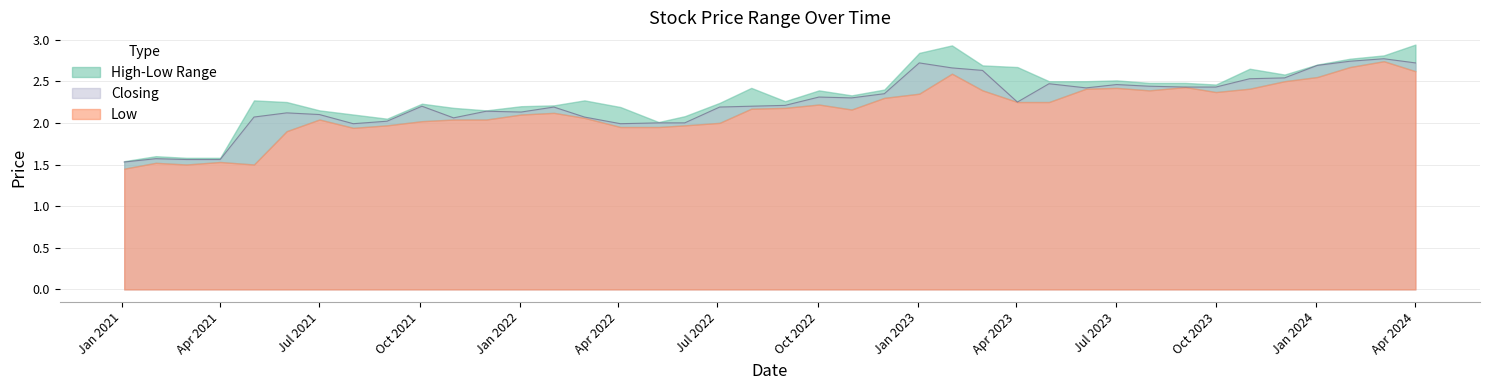

How many data points in Closing are less than 2?

6